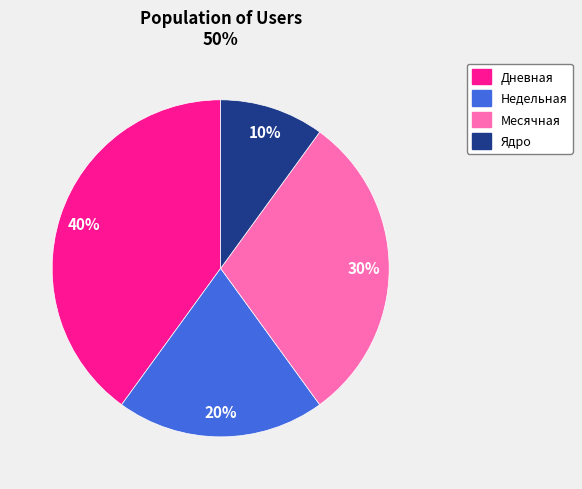

Does any single category account for the majority?

No